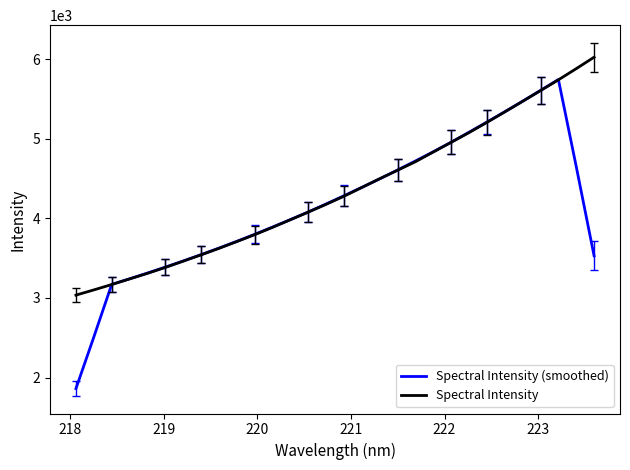

List the series in order of their peak value, highest first.

Spectral Intensity, Spectral Intensity (smoothed)